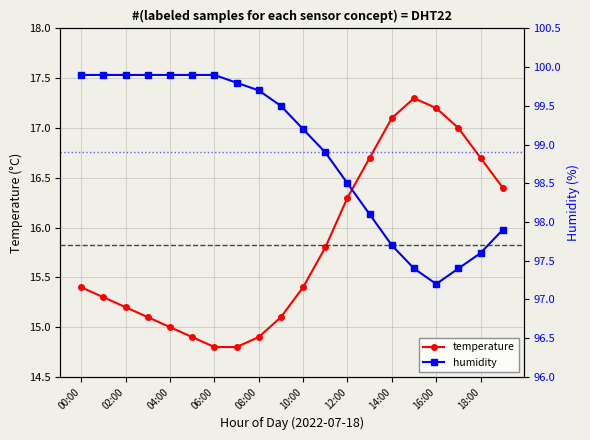

Count the number of data series in this chart.

2